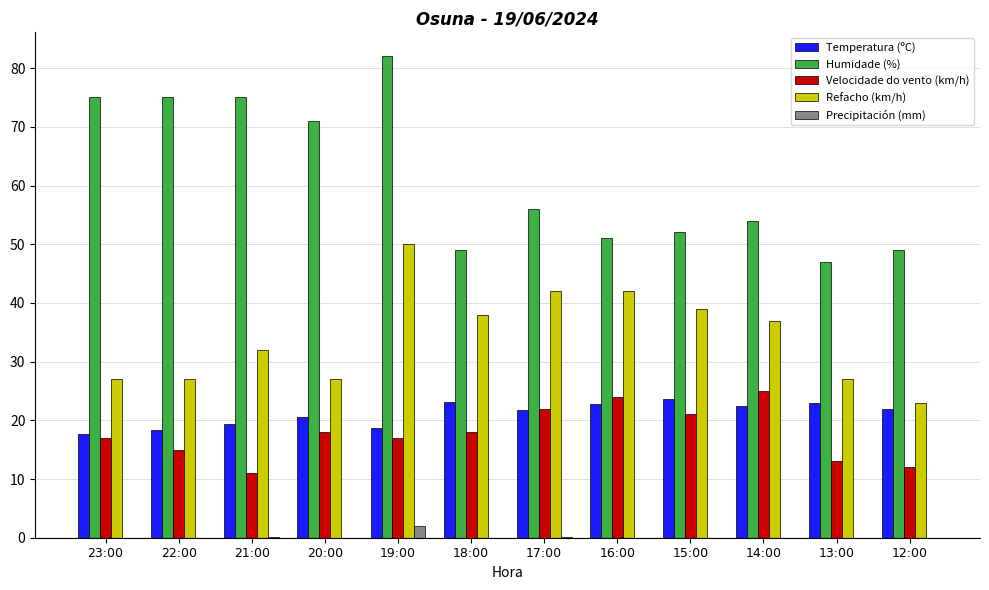

At which category does the chart reach its peak across all series?

19:00